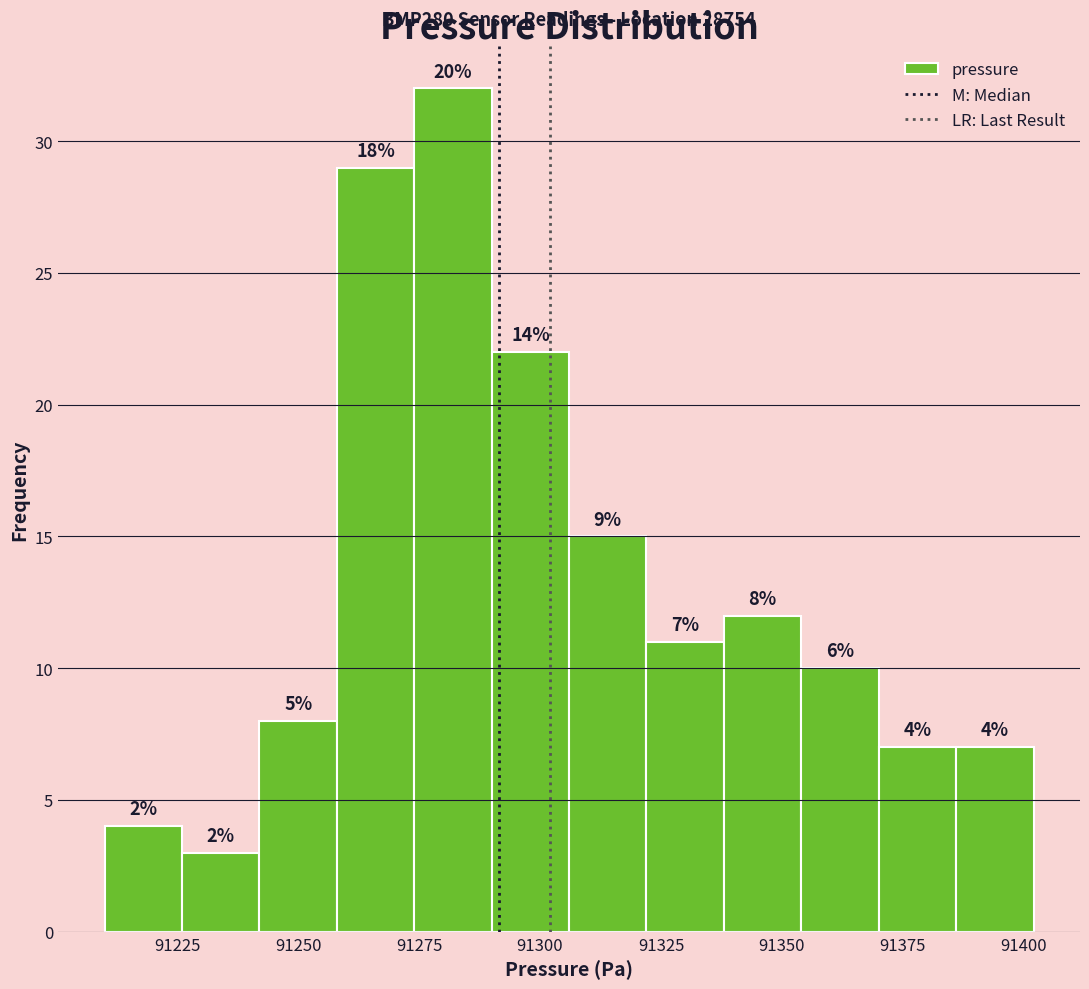

Around what value on the x-axis is the tallest bar? Give the approximate position of its centre, as read against the axis.

91280